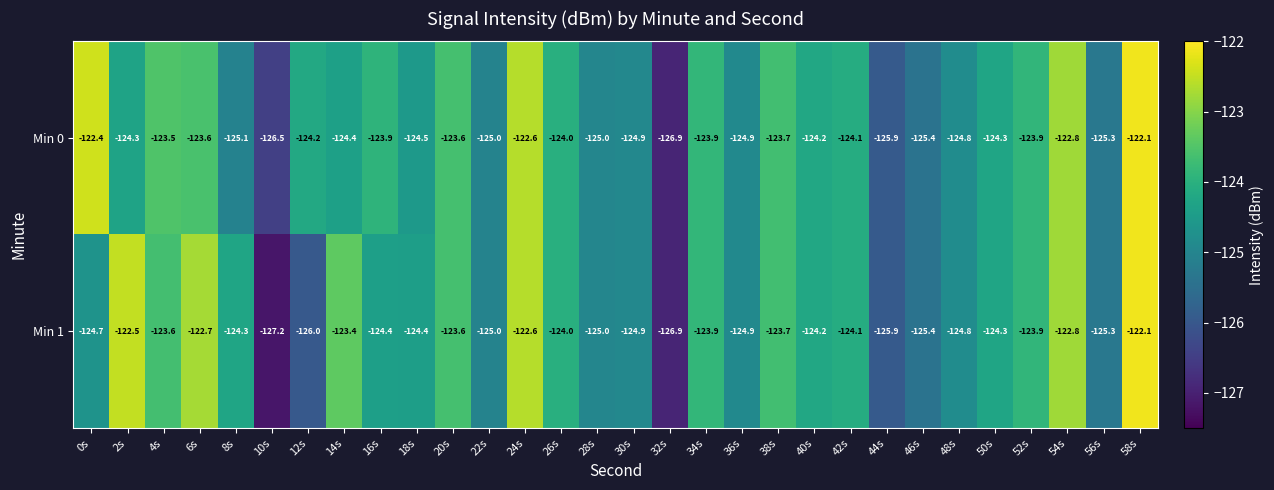

True or false: Min 1 has a value of -173.1 at 26s.

False